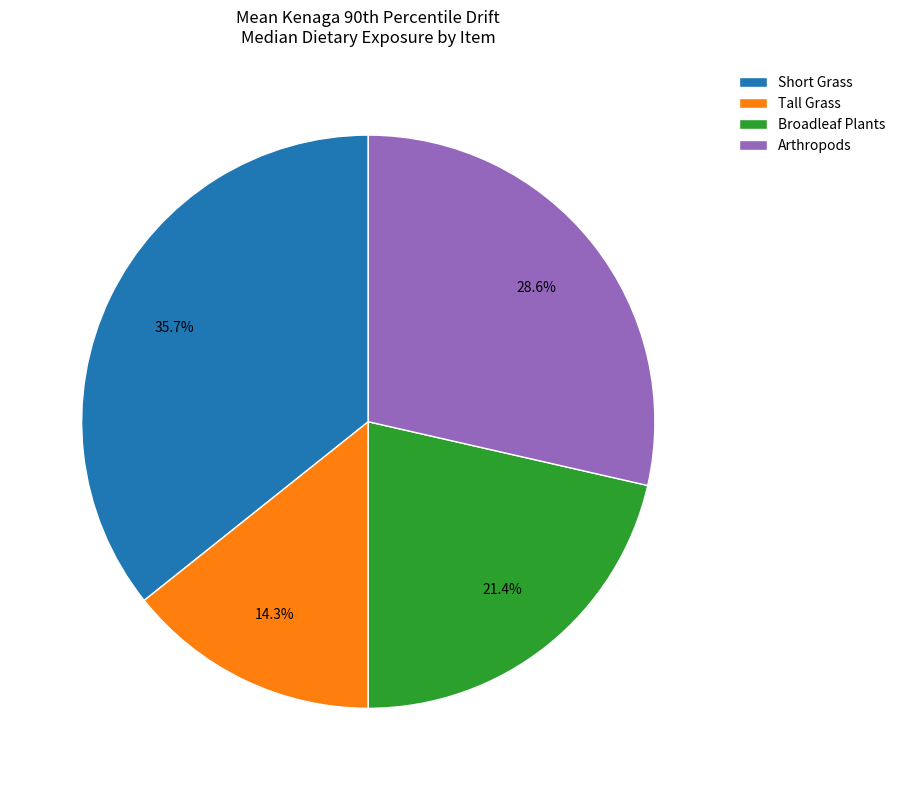

What is the largest slice in the pie chart?

Short Grass